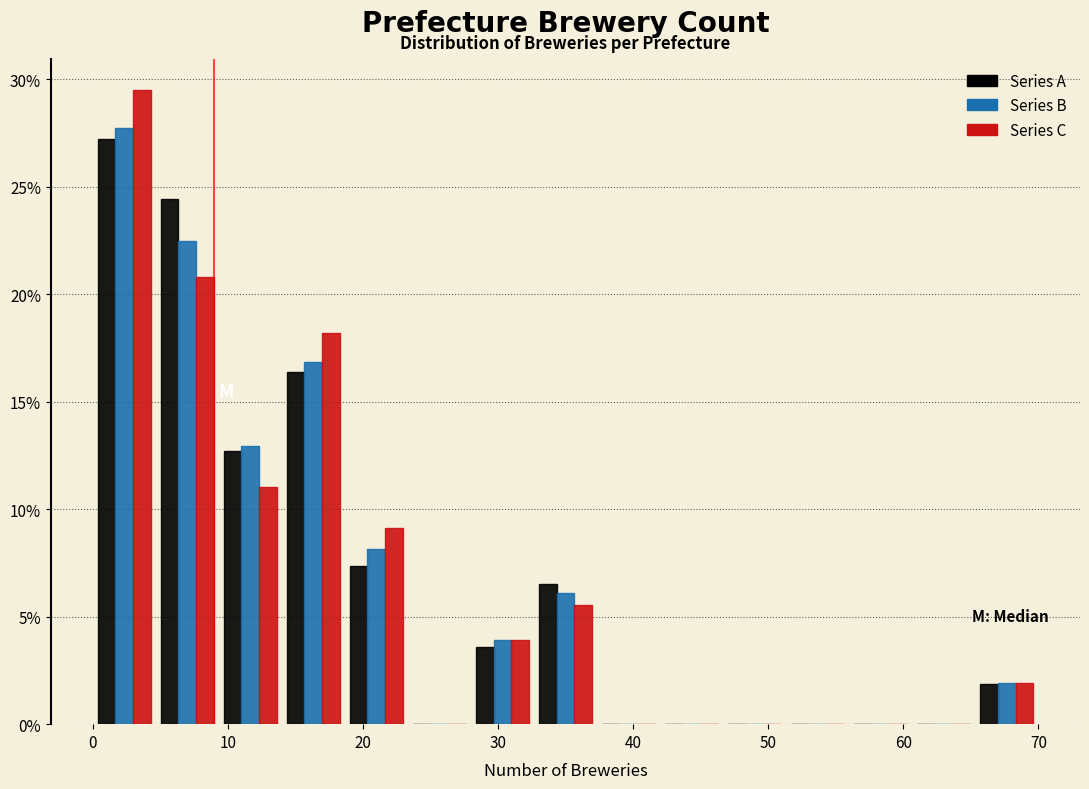

Reading left to right, transcribe this chart: for each range on the x-axis, give the height of each series' bar. Neither the bar edges nor the heights are printed on the chart, so give them approximately, as read against the axes.

0 to 5: Series A=27.0	Series B=27.5	Series C=29.5
5 to 9: Series A=24.5	Series B=22.5	Series C=21.0
9 to 14: Series A=12.5	Series B=13.0	Series C=11.0
14 to 19: Series A=16.5	Series B=17.0	Series C=18.0
19 to 23: Series A=7.5	Series B=8.0	Series C=9.0
23 to 28: Series A=0	Series B=0	Series C=0
28 to 33: Series A=3.5	Series B=4.0	Series C=4.0
33 to 37: Series A=6.5	Series B=6.0	Series C=5.5
37 to 42: Series A=0	Series B=0	Series C=0
42 to 47: Series A=0	Series B=0	Series C=0
47 to 51: Series A=0	Series B=0	Series C=0
51 to 56: Series A=0	Series B=0	Series C=0
56 to 61: Series A=0	Series B=0	Series C=0
61 to 65: Series A=0	Series B=0	Series C=0
65 to 70: Series A=2.0	Series B=2.0	Series C=2.0